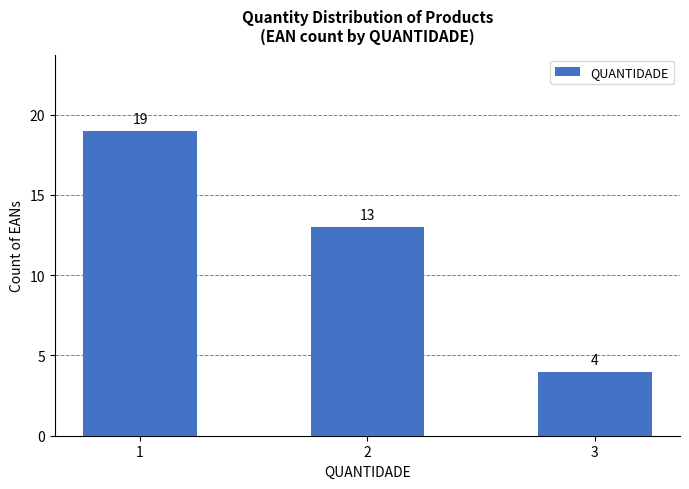

Where is the data nearest to the value 11?

2